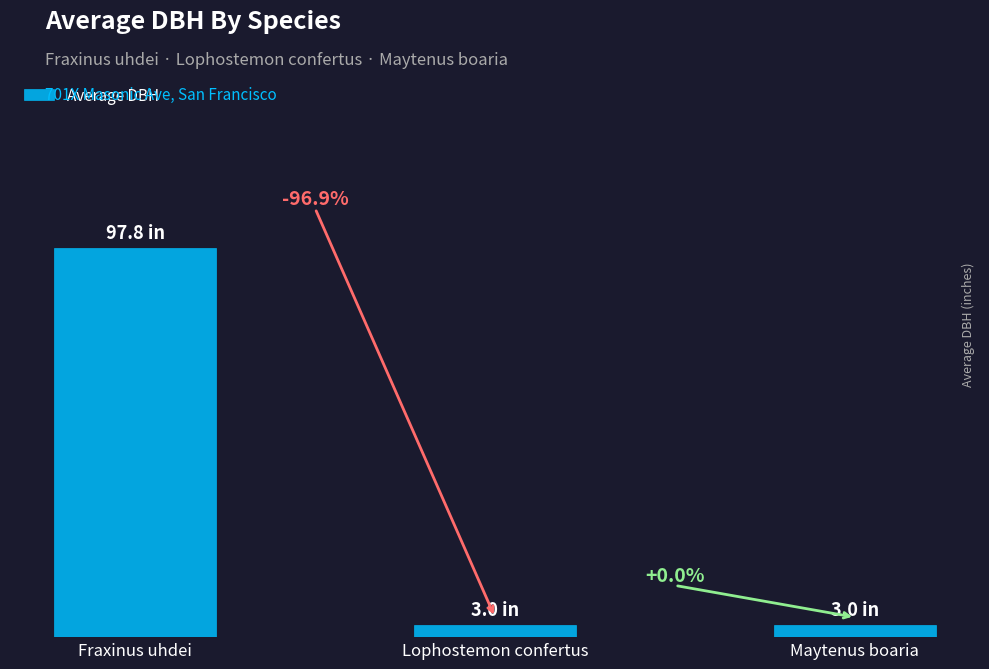

Reading left to right, transcribe all the data shown in this chart.

Fraxinus uhdei=97.8	Lophostemon confertus=3.0	Maytenus boaria=3.0